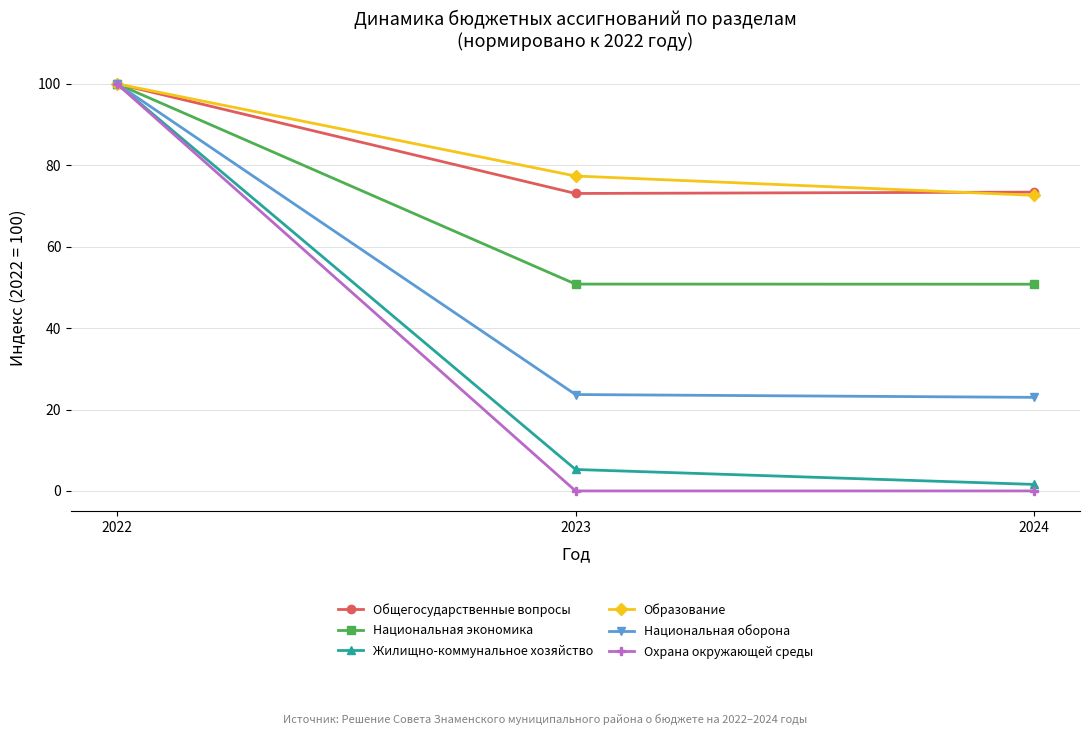

How many data points in Жилищно-коммунальное хозяйство are above 5?

2